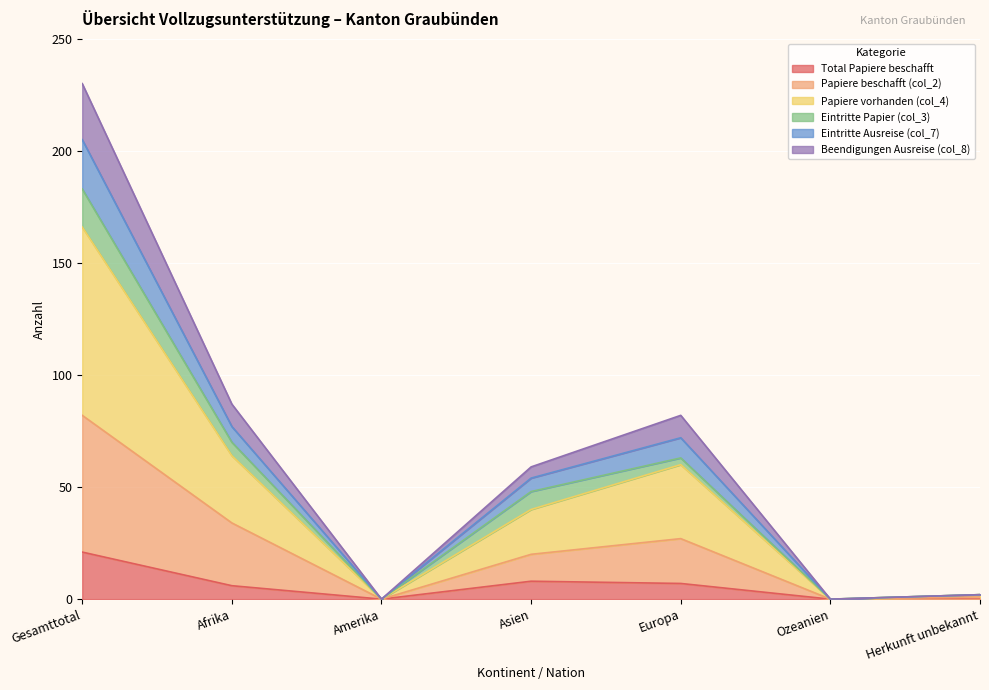

What is the greatest value displayed?

230